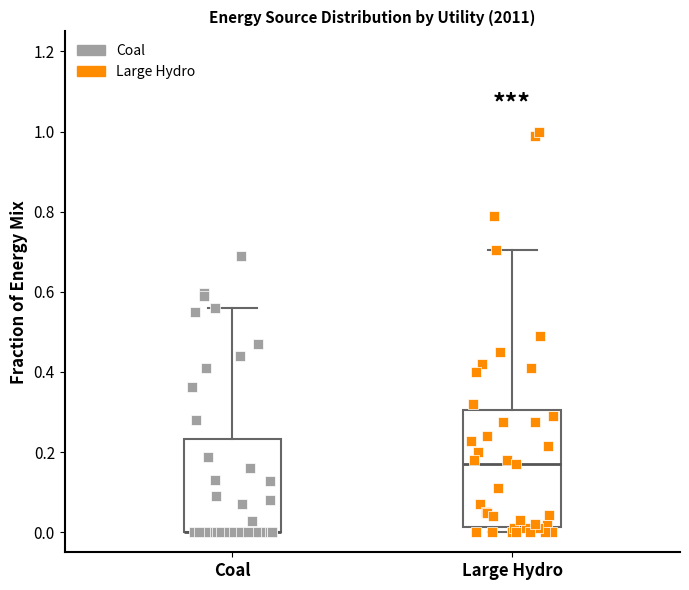

Which box is the tallest, from its lower edge to its upper edge?

Large Hydro